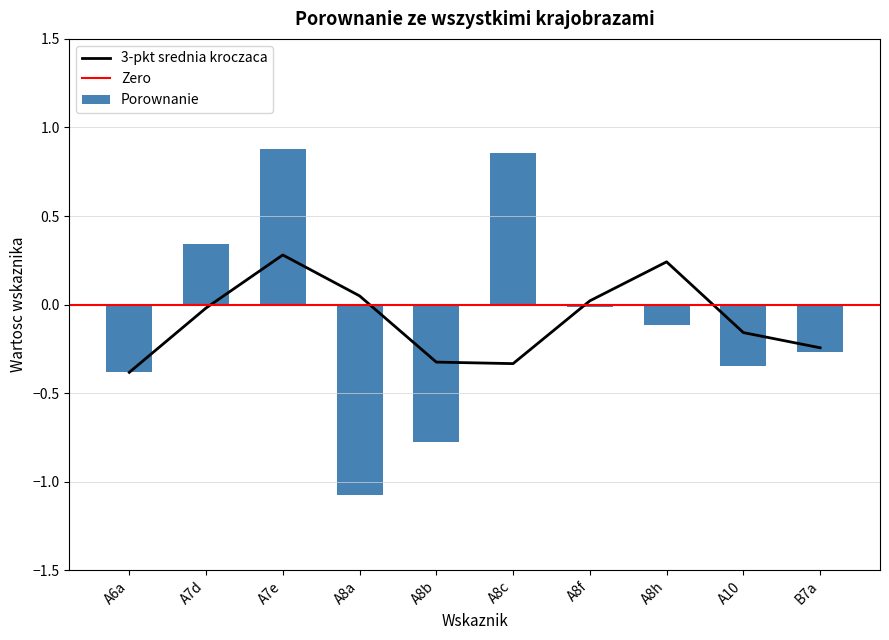

What is the approximate value at A7d?

0.3